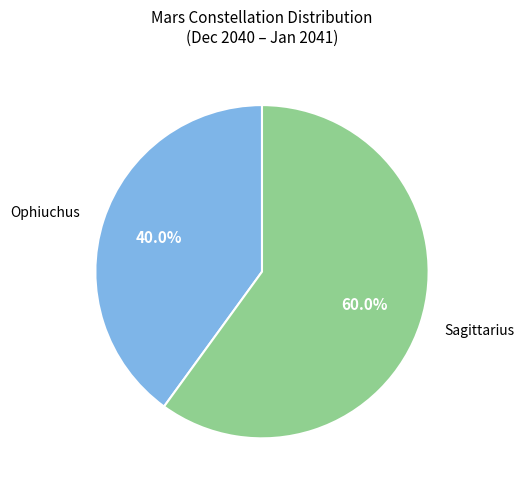

Is there any slice that represents more than half of the pie?

Yes